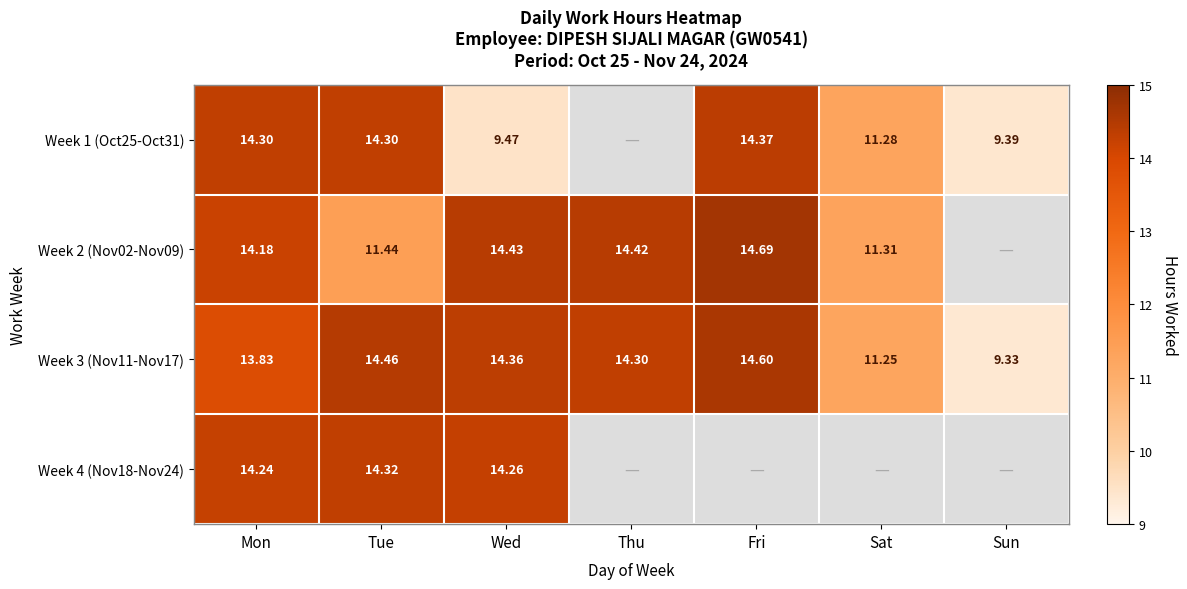

At which label does Week 3 (Nov11-Nov17) reach its minimum?

Sun